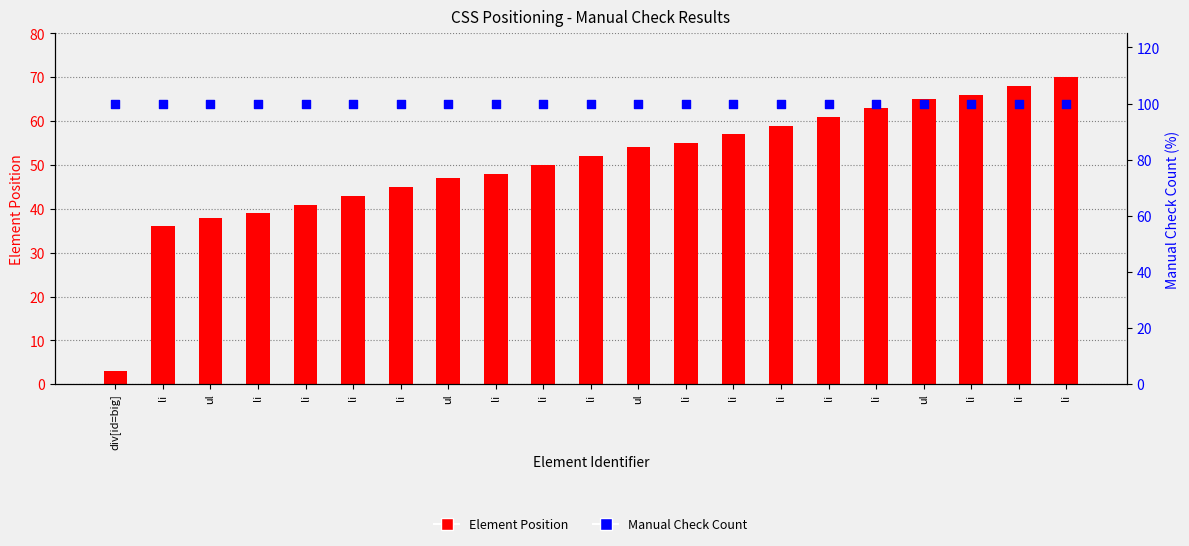

Which series contains the highest Y value?

Manual Check Count